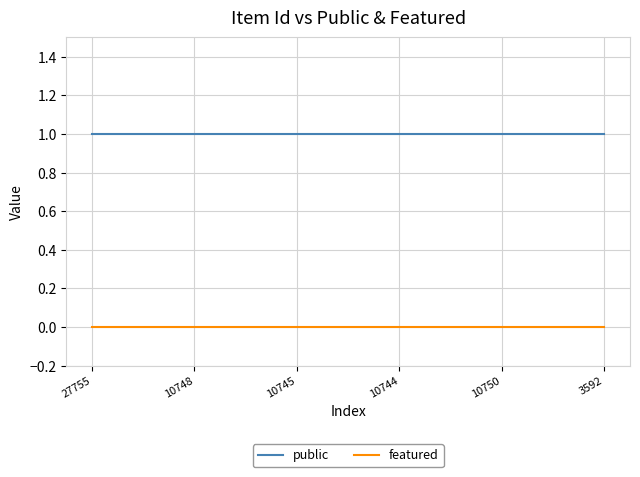

How many categories are shown in the chart?

6